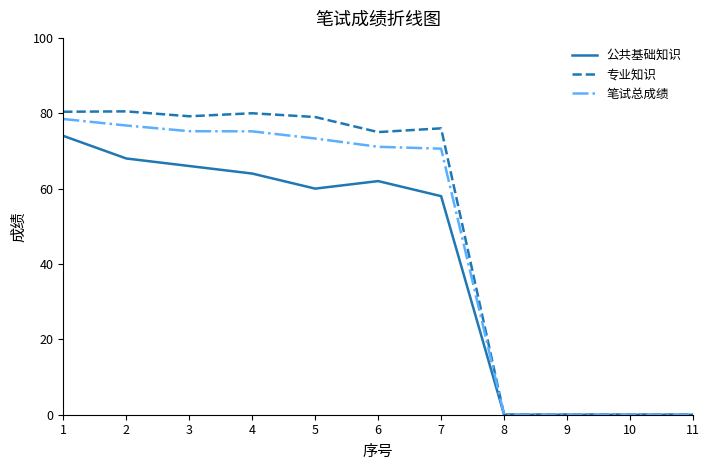

Which series has the largest range (max minus min)?

专业知识